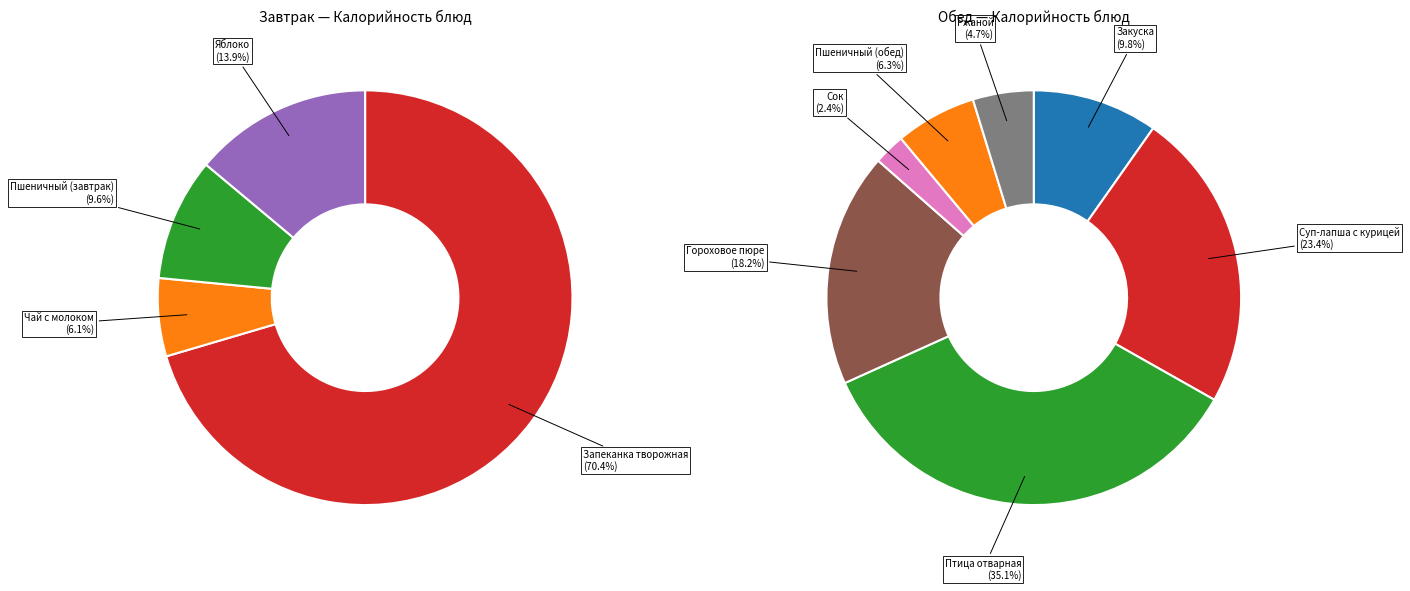

Which has a higher value, Птица отварная or Яблоко?

Птица отварная